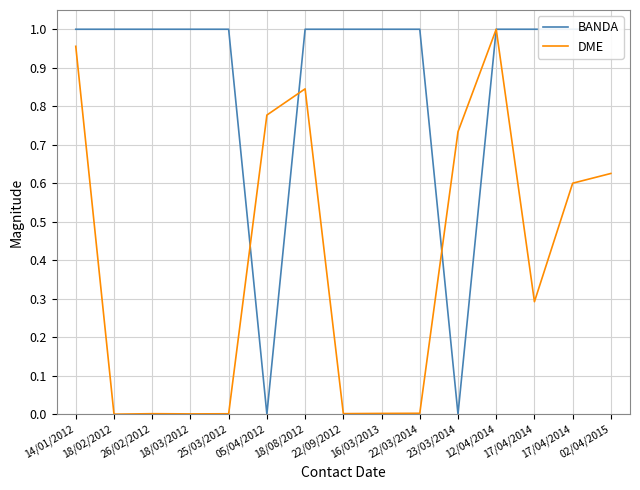

What is the sum of the BANDA values at 14/01/2012 and 18/02/2012?

2.0